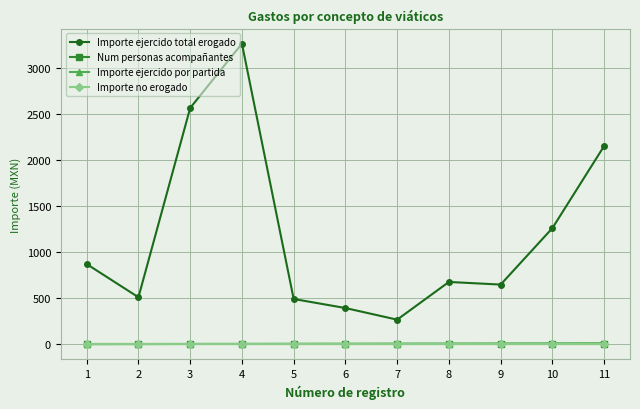

True or false: Importe ejercido total erogado and Importe ejercido por partida intersect in this chart.

False